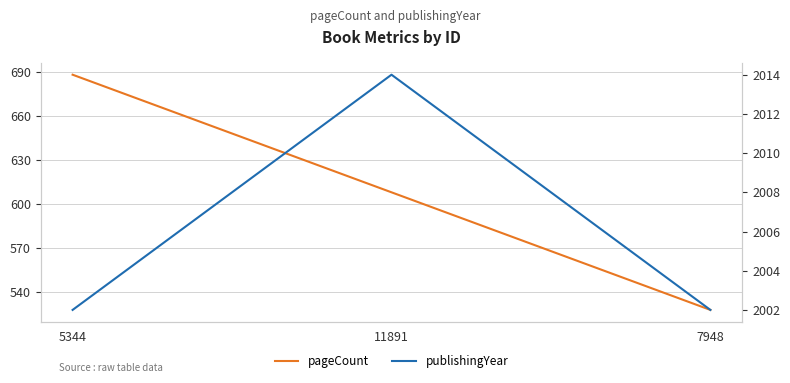

What is the sum of all pageCount values?

1824